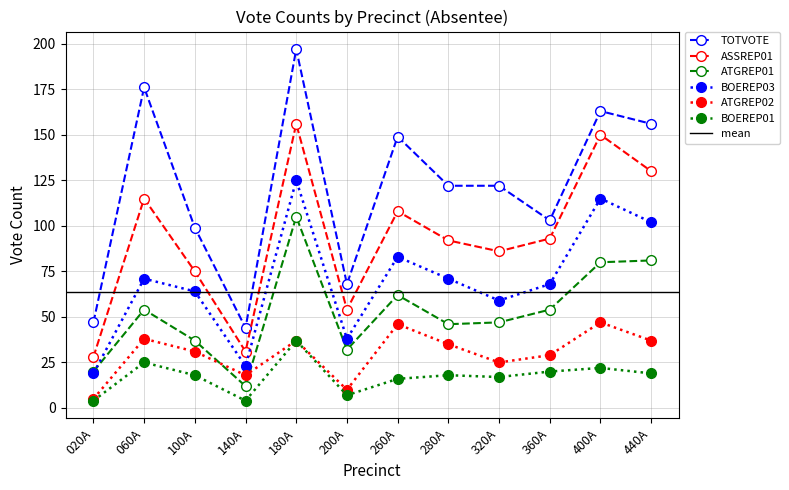

Reading left to right, extract all data points from this chart.

TOTVOTE: 47	176	99	44	197	68	149	122	122	103	163	156
ASSREP01: 28	115	75	31	156	54	108	92	86	93	150	130
ATGREP01: 20	54	37	12	105	32	62	46	47	54	80	81
BOEREP03: 19	71	64	23	125	38	83	71	59	68	115	102
ATGREP02: 5	38	31	18	37	10	46	35	25	29	47	37
BOEREP01: 4	25	18	4	37	7	16	18	17	20	22	19